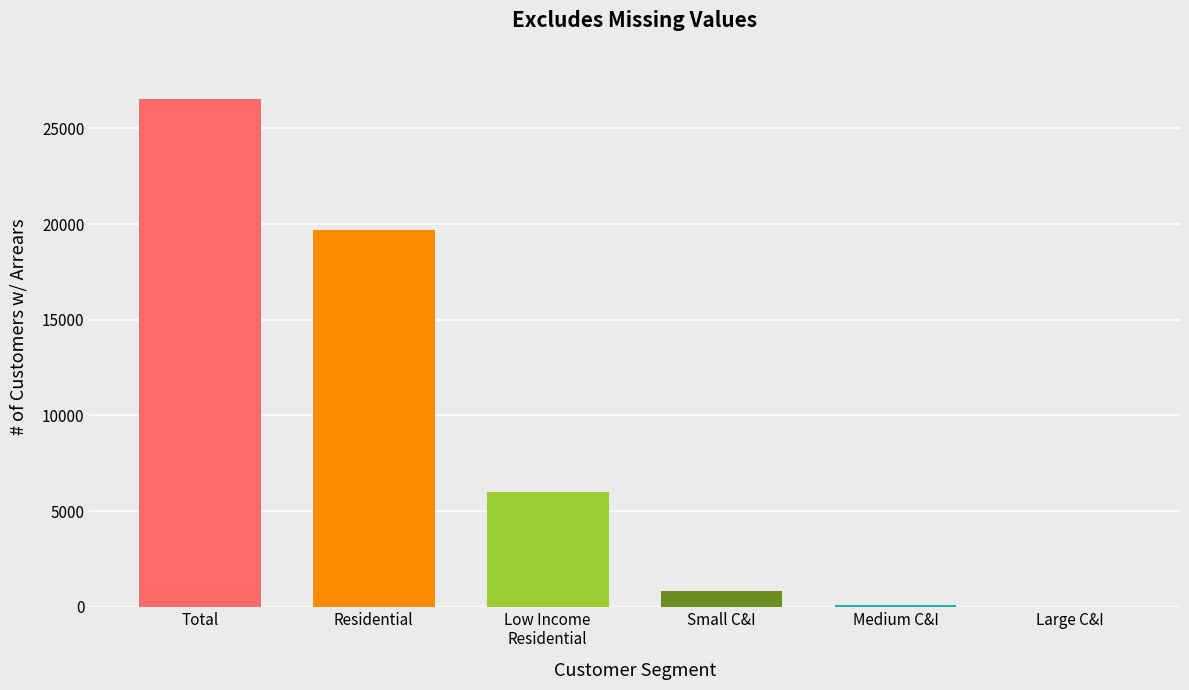

What is the maximum value shown in the chart?

26560